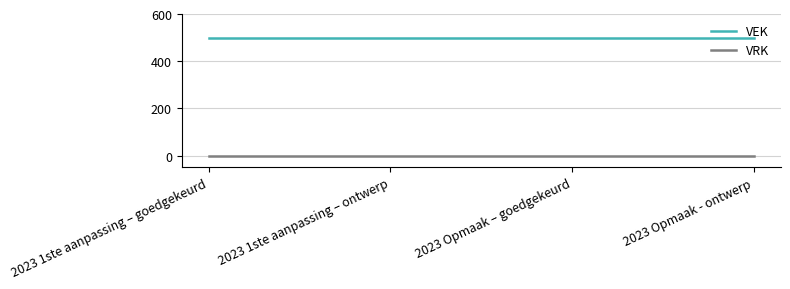

True or false: VEK and VRK cross at least once.

False